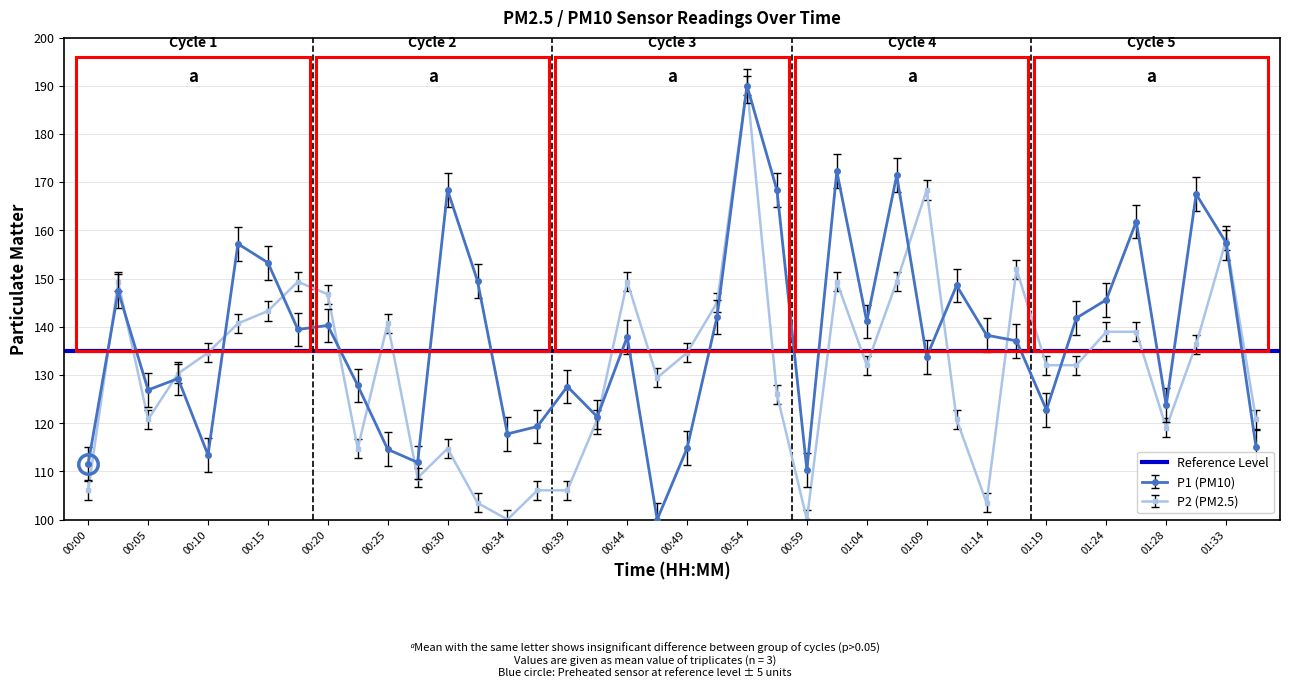

Where do P1 and P2 first cross each other?

00:00 and 00:03